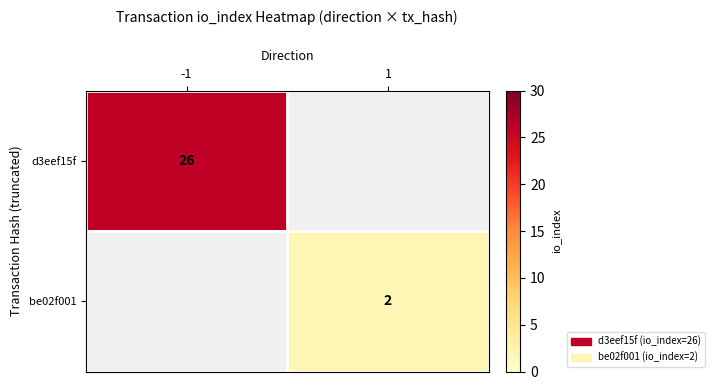

Is the value of be02f001 at 1 greater than the value of d3eef15f at -1?

No